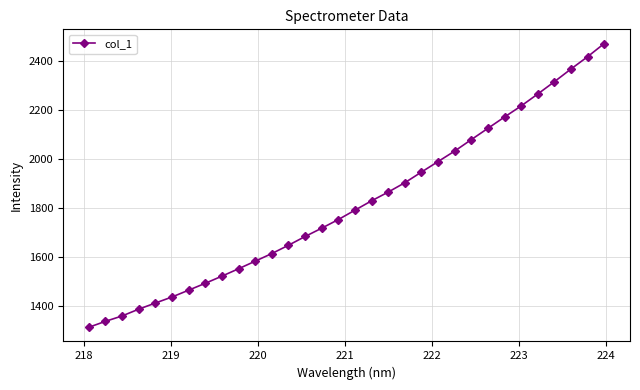

What is the greatest value displayed?

2471.9